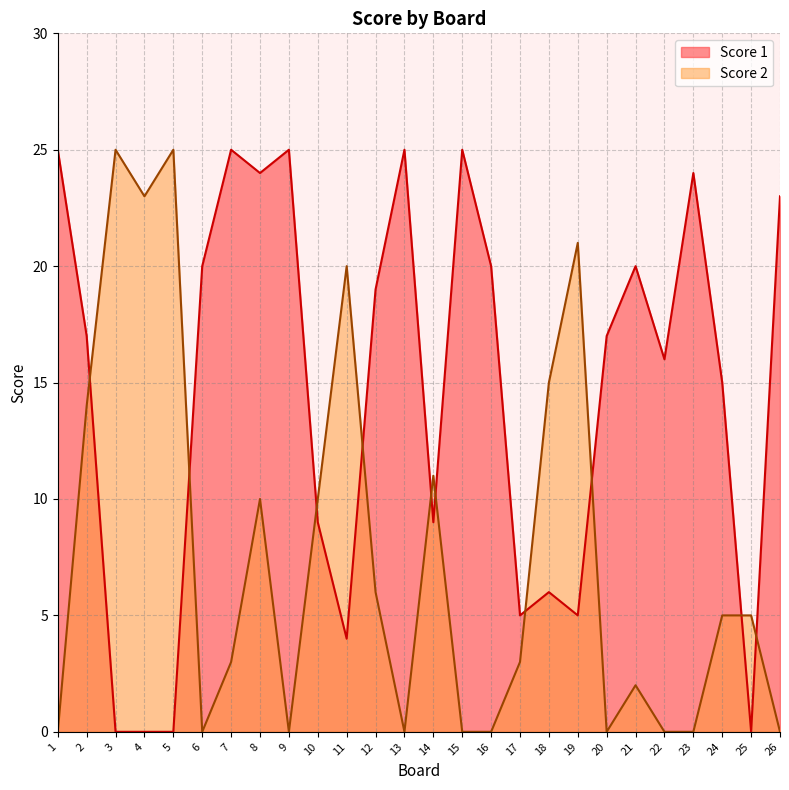

Where is the first local minimum for Score 2?

4